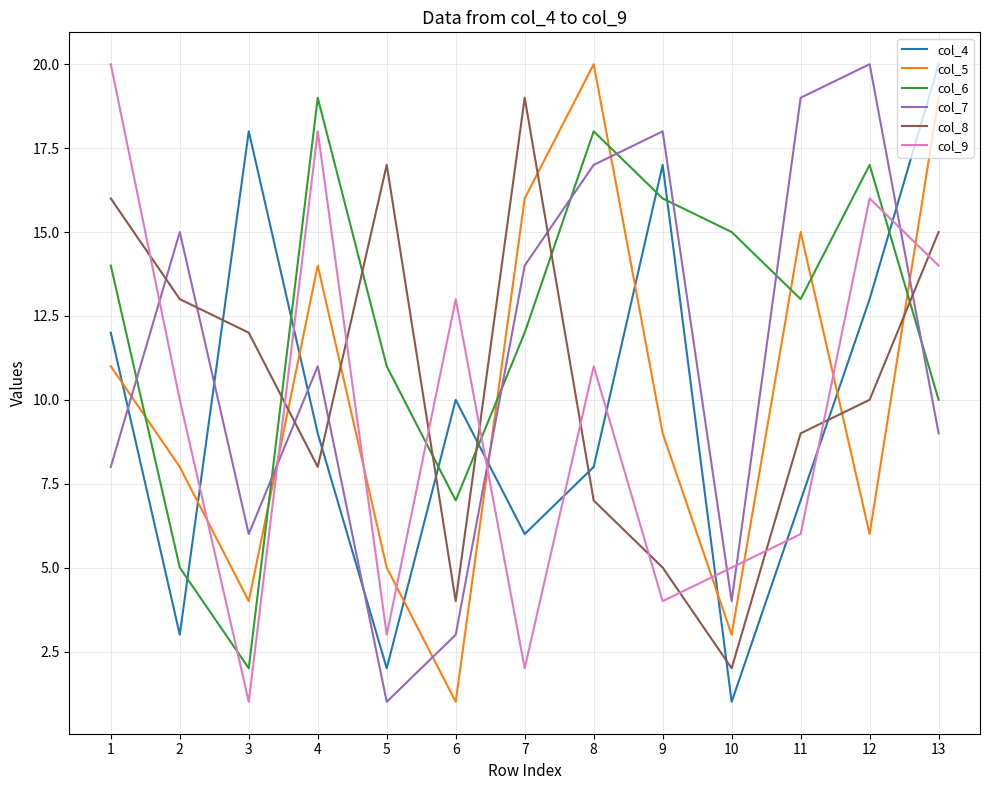

Between 1 and 4, which series saw the biggest shift?

col_8